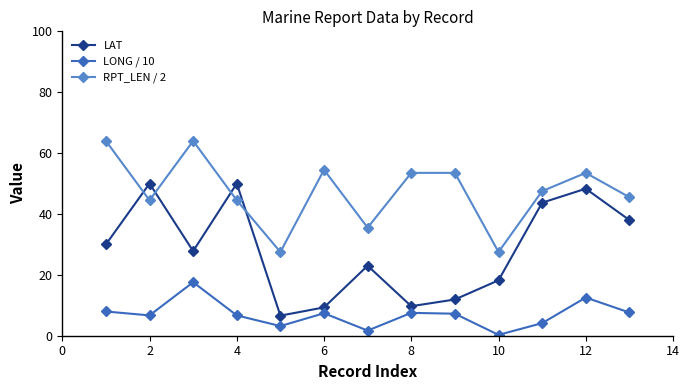

True or false: LAT has more than 1 interior local peaks.

True